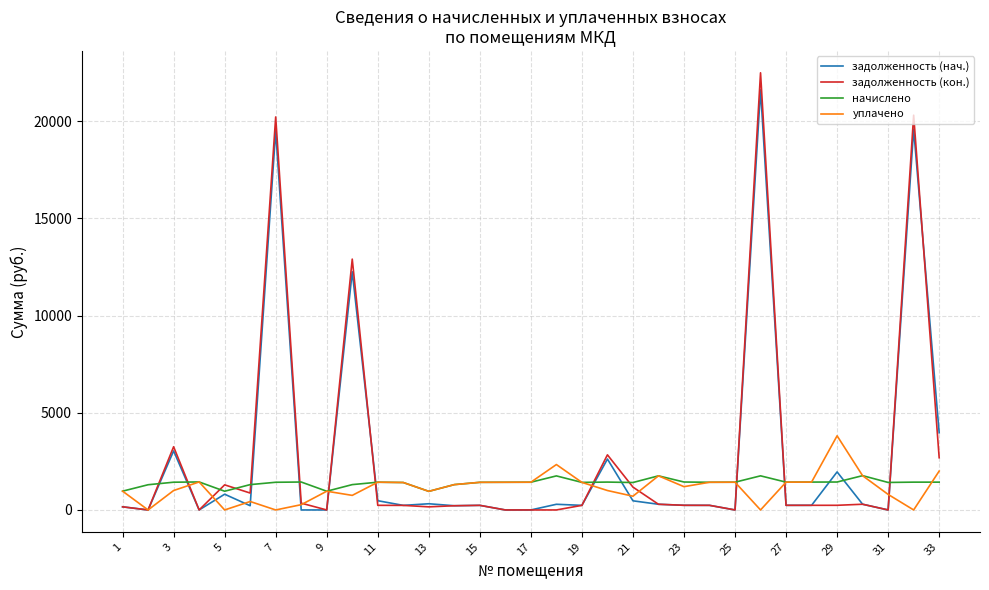

What is the maximum value shown in the chart?

22493.2